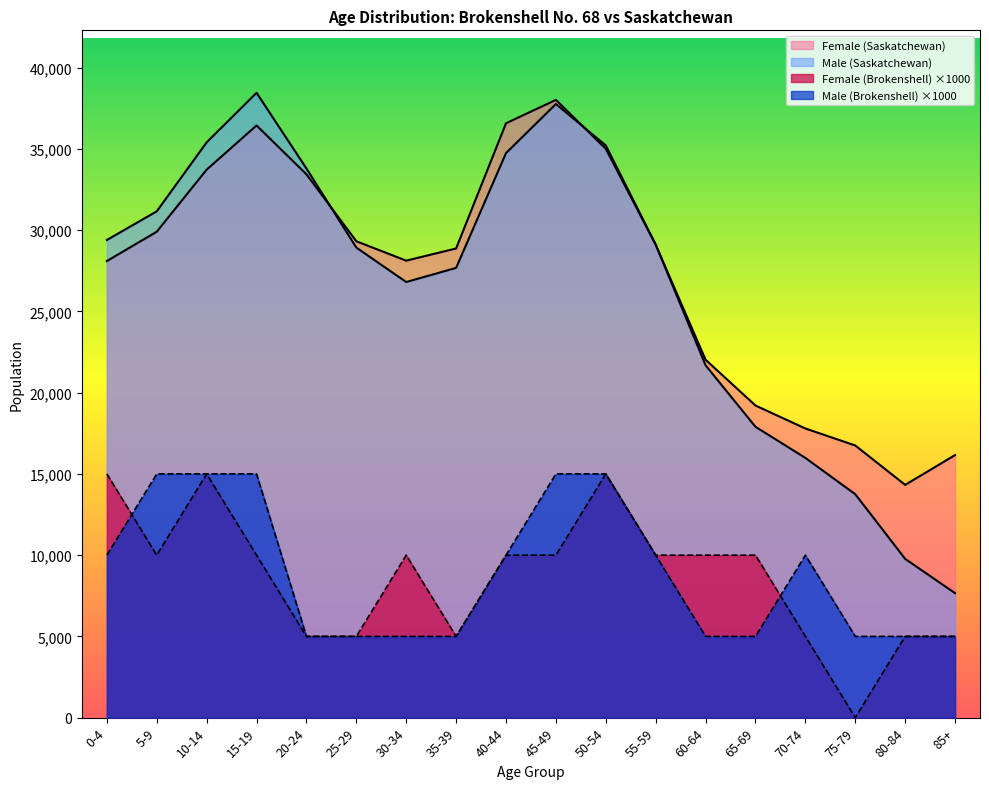

Which category has the lowest value across all series?

75-79